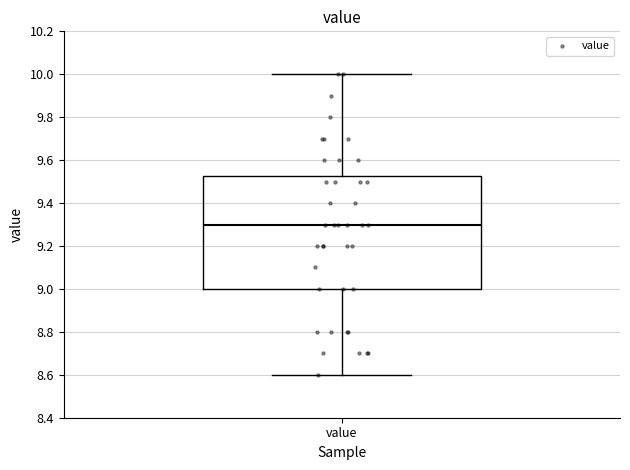

Read this box plot against the y-axis: the position of the median line, the range covered by the box, and the ends of both whiskers. The values are not printed on the chart, so give them approximately, as read against the axis.

median 9.30, box 9.00 to 9.52, whiskers 8.60 to 10.00